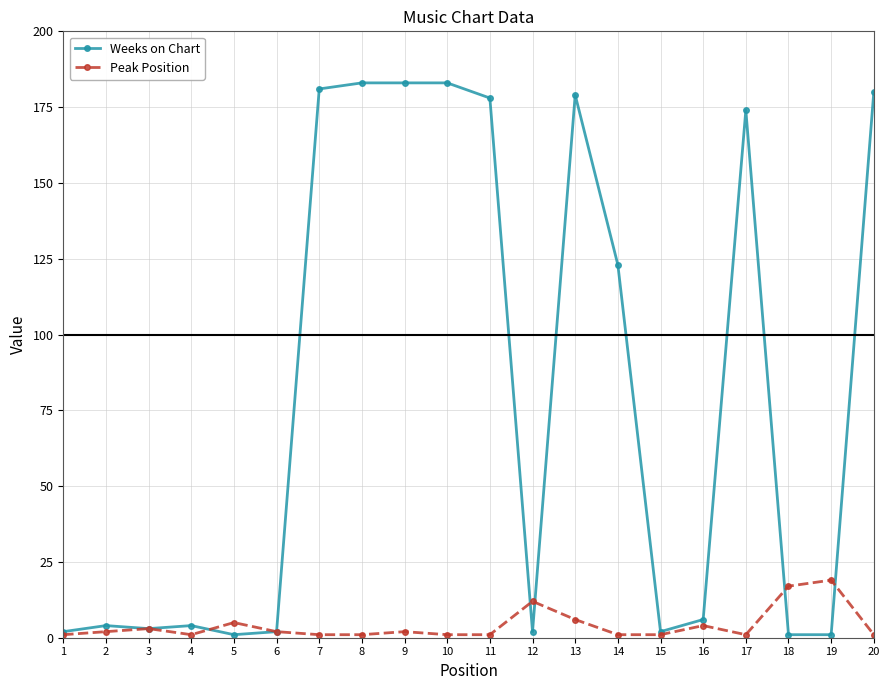

True or false: Weeks on Chart has more than 0 interior local peaks.

True